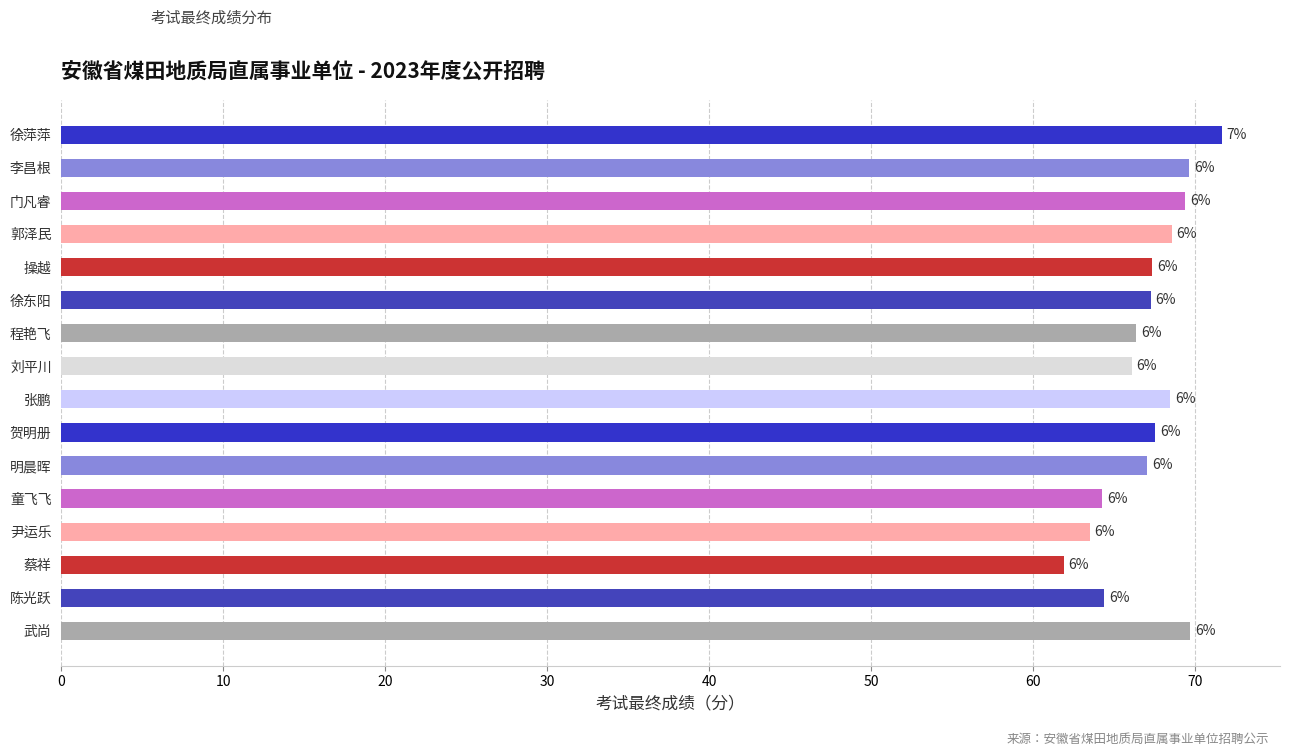

What is the greatest value displayed?

71.7